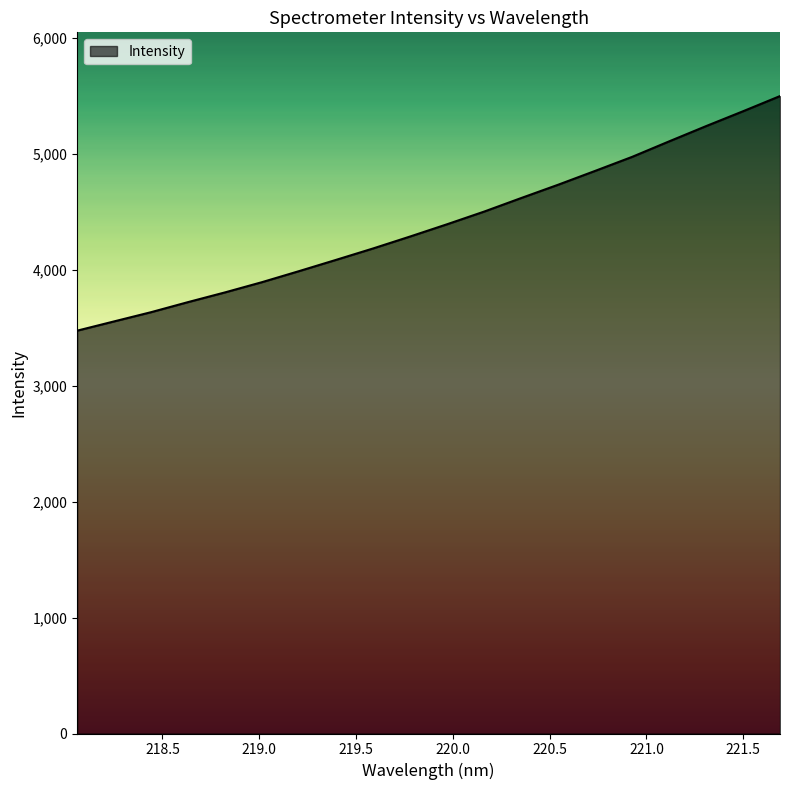

What is the minimum value shown in the chart?

3473.8